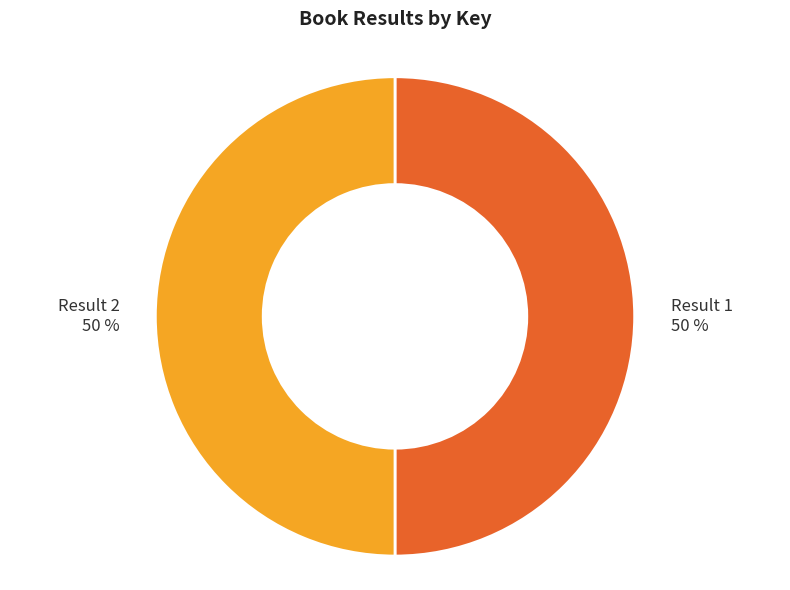

Approximately how many times larger is the value at Result 2 50 % compared to Result 1 50 %?

1.0